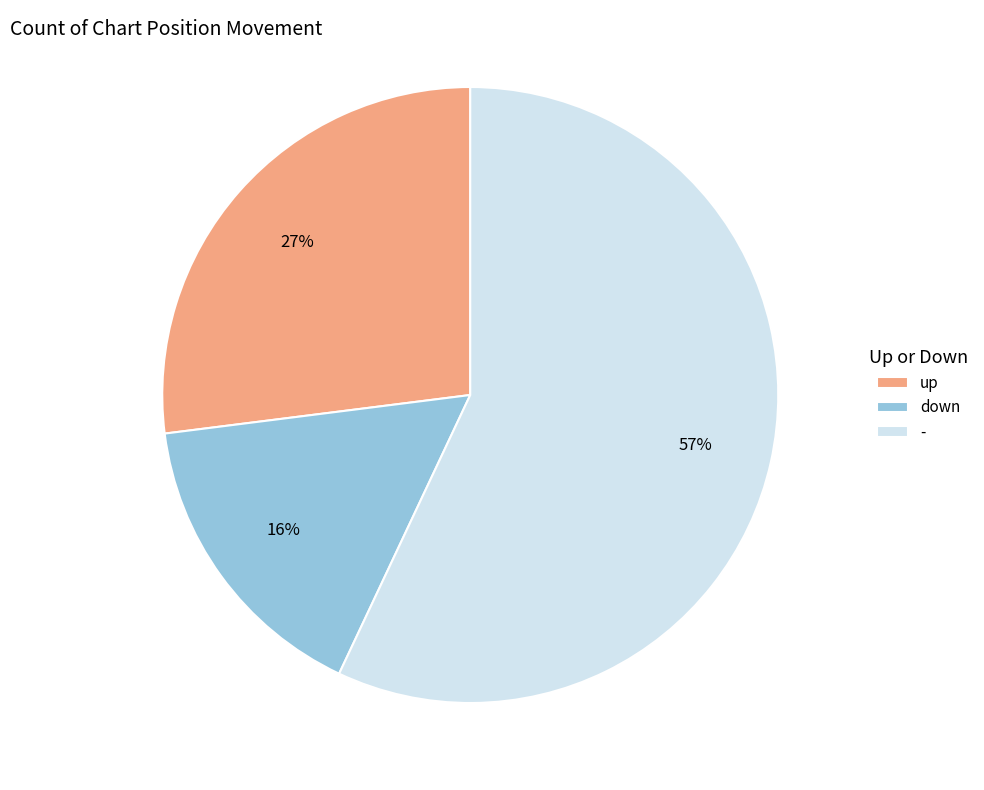

Is there any slice that represents more than half of the pie?

Yes